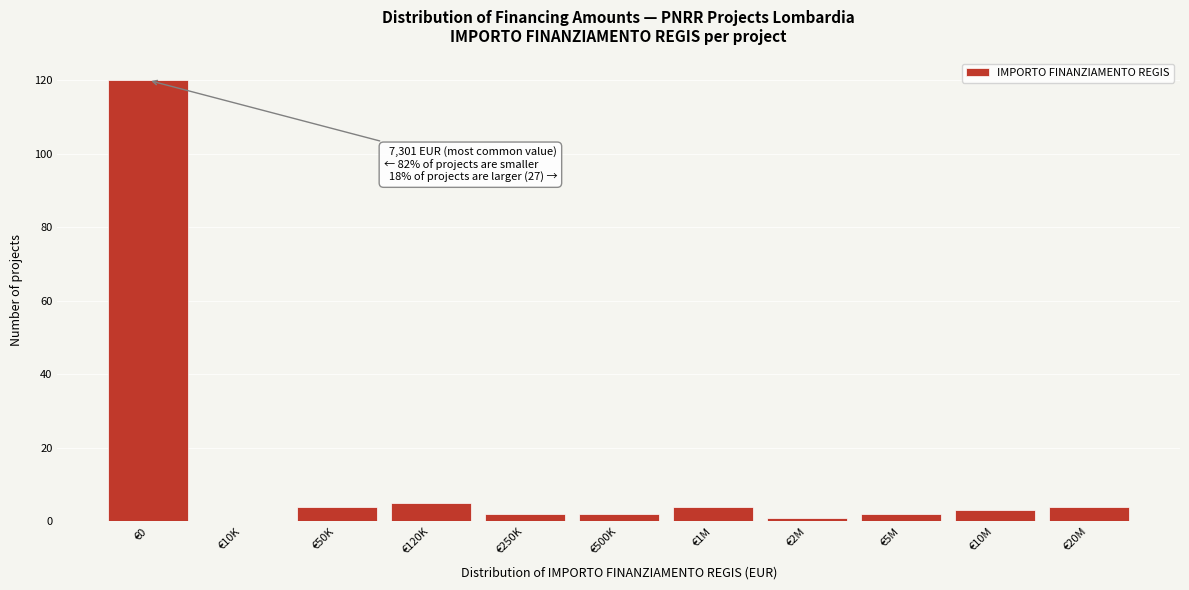

Reading left to right, transcribe all the data shown in this chart.

€0=120	€10K=0	€50K=4	€120K=5	€250K=2	€500K=2	€1M=4	€2M=1	€5M=2	€10M=3	€20M=4